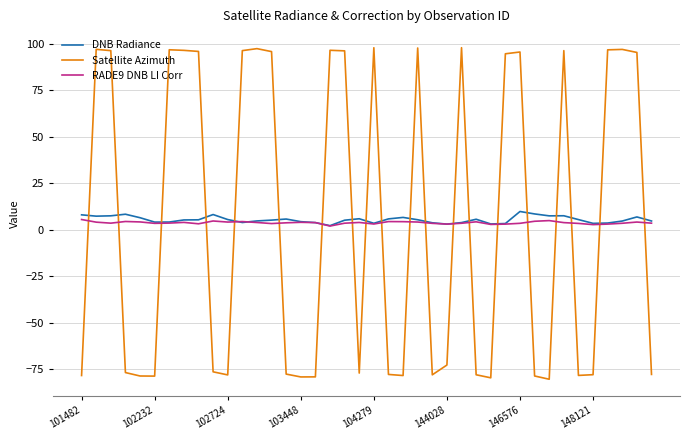

True or false: Satellite Azimuth has more than 1 points higher than both neighbors.

True